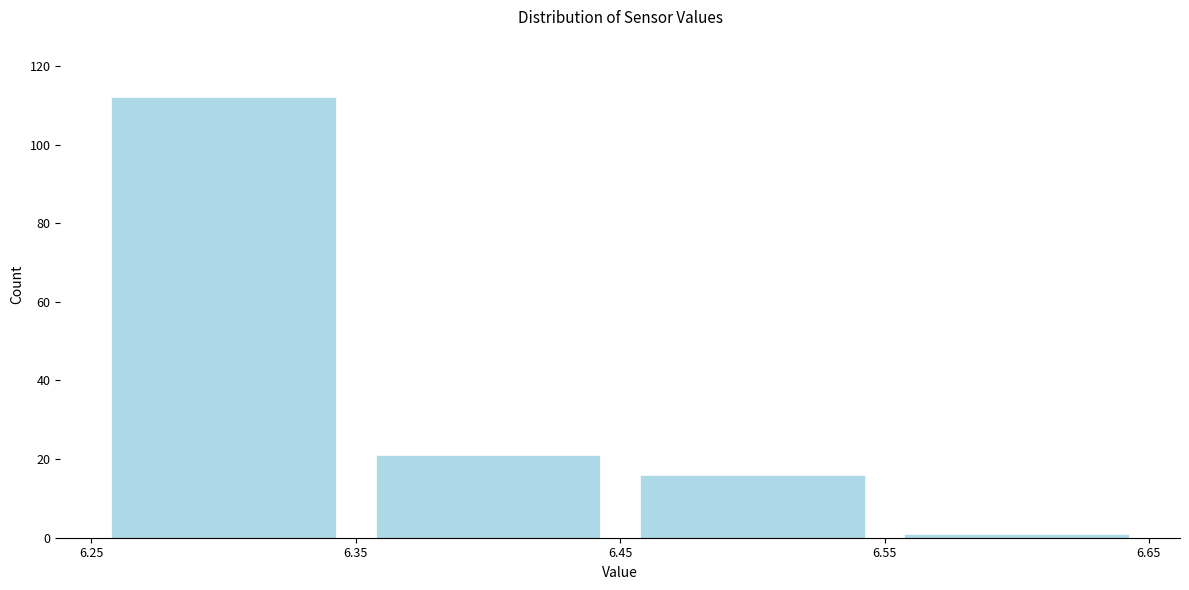

What is the height of the bar covering 6.45 to 6.55 on the x-axis? The values are not printed on the chart, so give them approximately, as read against the axis.

16